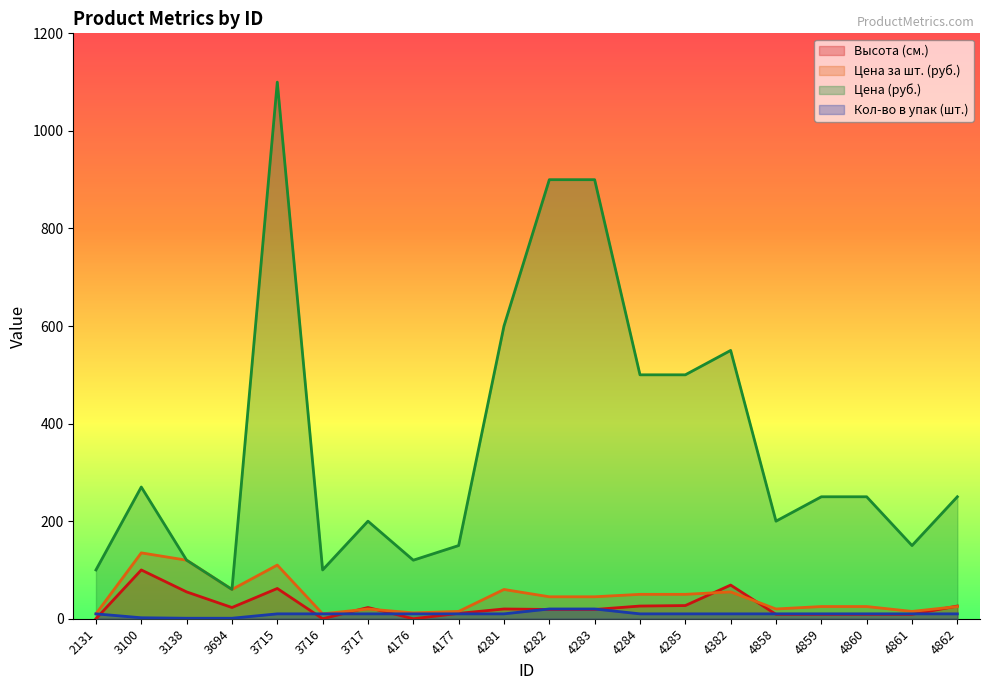

Rank the series at 3694 from lowest to highest value.

Кол-во в упак (шт.), Высота (см.), Цена за шт. (руб.), Цена (руб.)